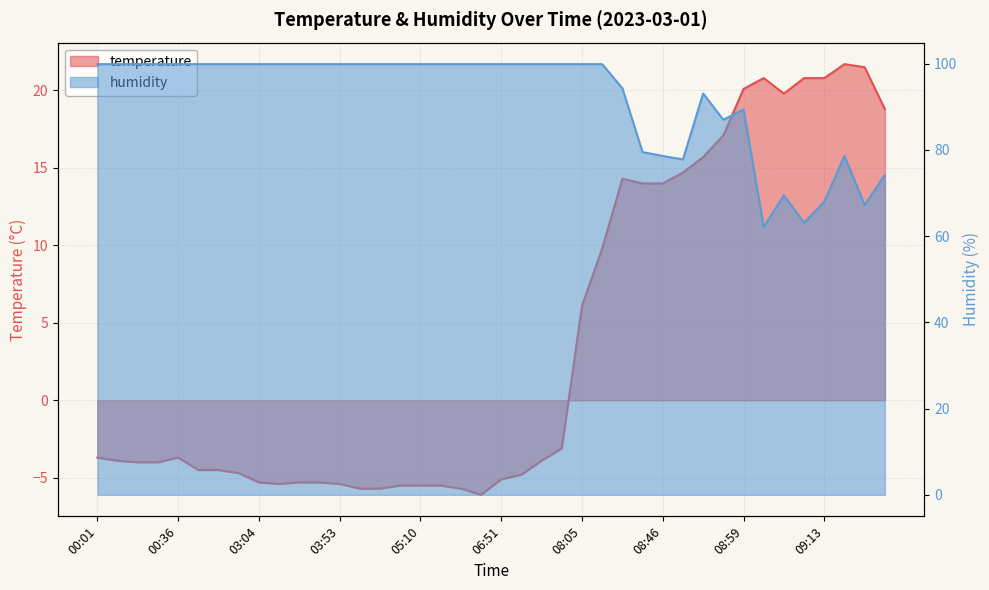

At which label is humidity closest to 81?

08:44